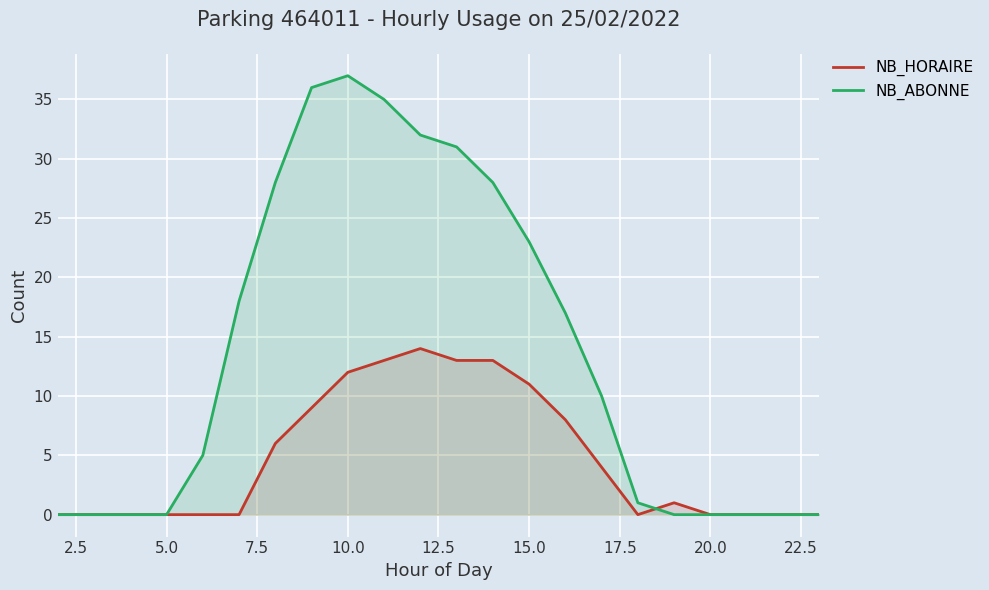

What is the average value of the NB_HORAIRE series?

5